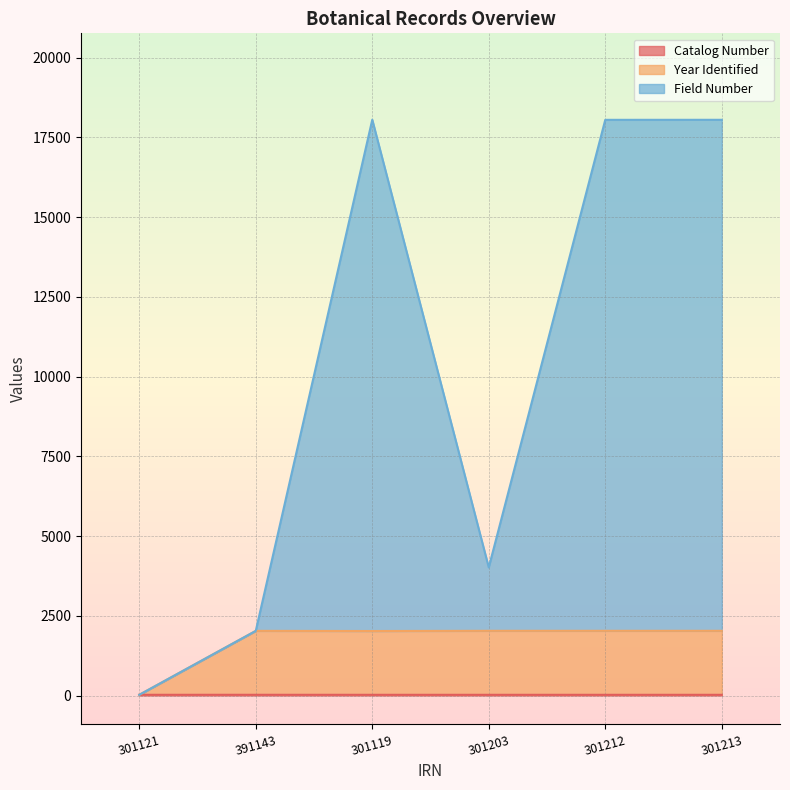

Which category has the highest value across all series?

301119